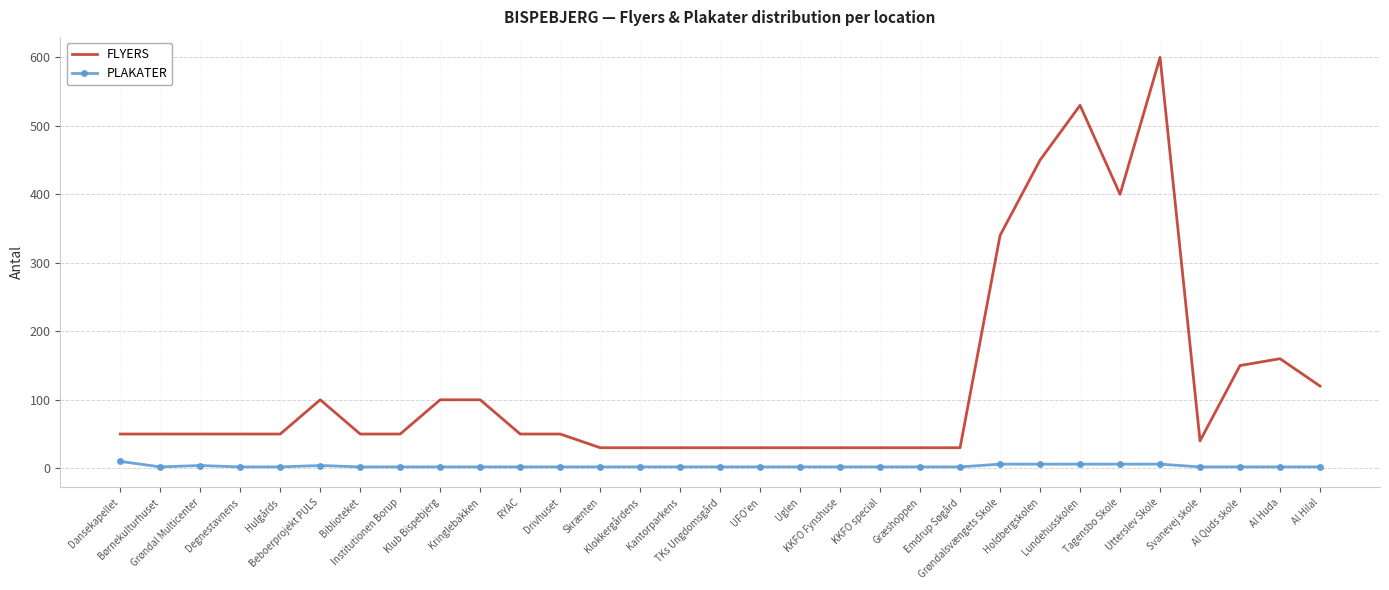

What is the greatest value displayed?

600